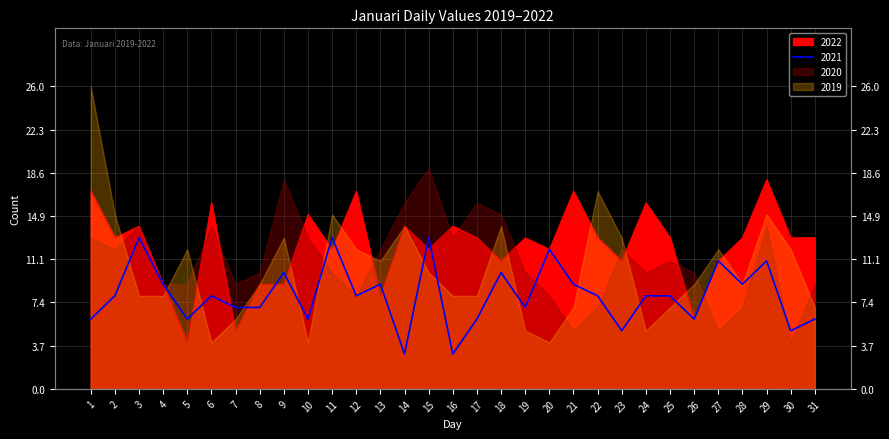

What is the sum of the 2022 values at 15 and 6?

28